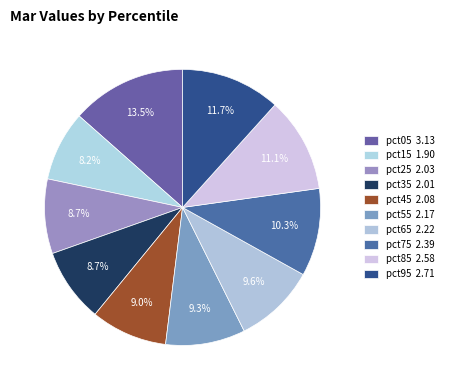

To the nearest percent, what is the difference between the largest and smallest slice percentages?

5%